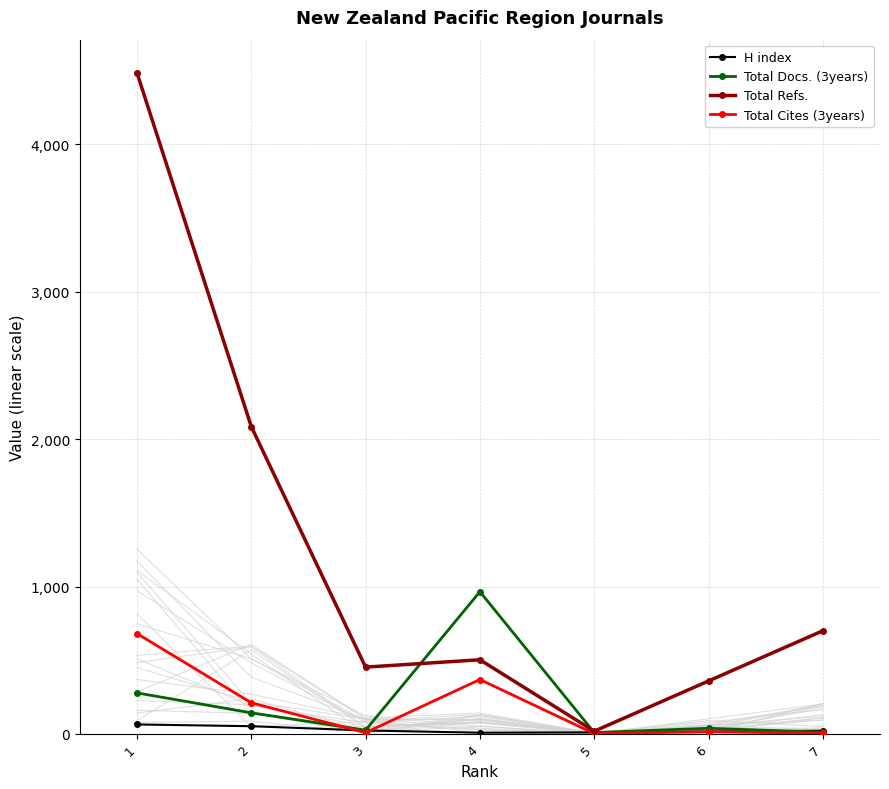

The Total Docs. (3years) series shows 5 at 7. True or false?

False